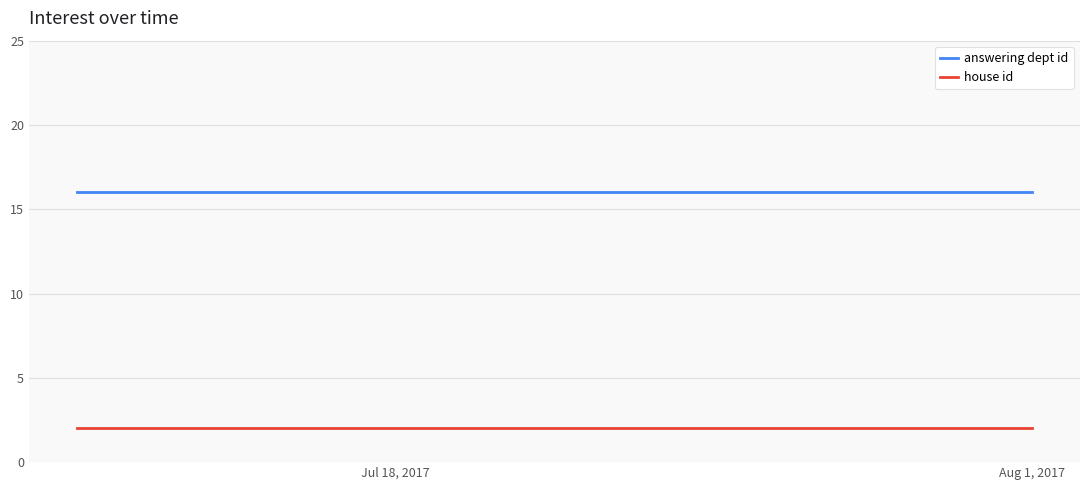

What is the average value of the house id series?

2